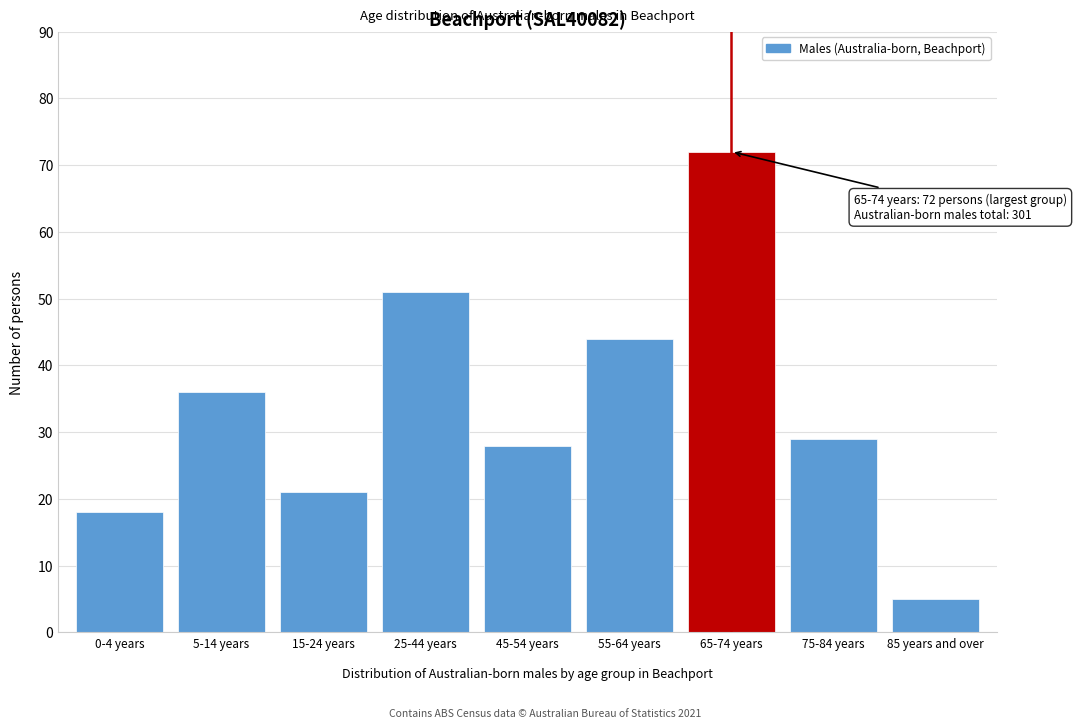

Reading left to right, extract all data points from this chart.

0-4 years=18	5-14 years=36	15-24 years=21	25-44 years=51	45-54 years=28	55-64 years=44	65-74 years=72	75-84 years=29	85 years and over=5